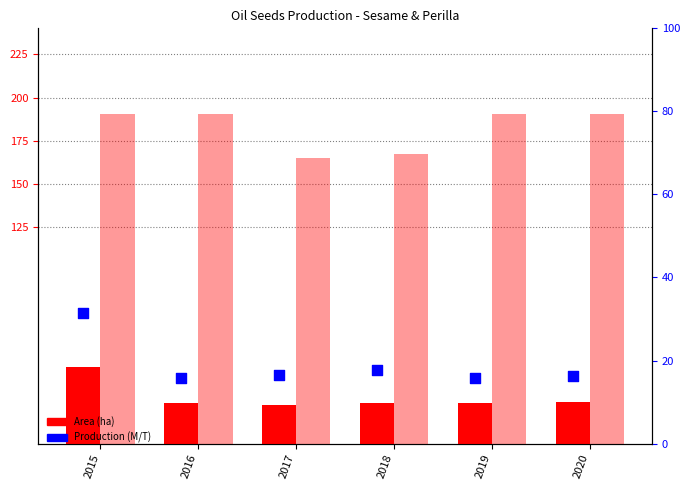

What is the total value across all series at 2020?

436.6